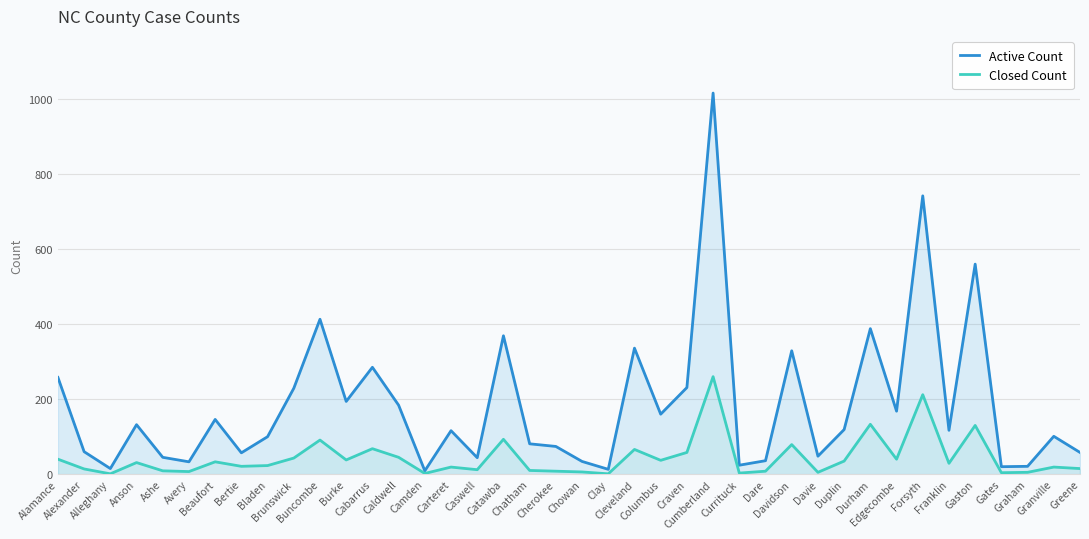

Reading left to right, list all the values displayed in this chart.

Active Count: Alamance=258	Alexander=60	Alleghany=15	Anson=132	Ashe=45	Avery=33	Beaufort=146	Bertie=57	Bladen=100	Brunswick=229	Buncombe=413	Burke=194	Cabarrus=285	Caldwell=184	Camden=9	Carteret=116	Caswell=44	Catawba=369	Chatham=81	Cherokee=74	Chowan=34	Clay=13	Cleveland=336	Columbus=160	Craven=231	Cumberland=1016	Currituck=24	Dare=36	Davidson=329	Davie=48	Duplin=119	Durham=388	Edgecombe=168	Forsyth=742	Franklin=117	Gaston=560	Gates=20	Graham=21	Granville=101	Greene=58
Closed Count: Alamance=40	Alexander=14	Alleghany=1	Anson=31	Ashe=9	Avery=7	Beaufort=33	Bertie=21	Bladen=23	Brunswick=43	Buncombe=91	Burke=38	Cabarrus=68	Caldwell=45	Camden=2	Carteret=19	Caswell=12	Catawba=93	Chatham=10	Cherokee=8	Chowan=6	Clay=1	Cleveland=66	Columbus=37	Craven=58	Cumberland=260	Currituck=3	Dare=8	Davidson=79	Davie=5	Duplin=35	Durham=133	Edgecombe=40	Forsyth=212	Franklin=29	Gaston=130	Gates=4	Graham=5	Granville=19	Greene=15